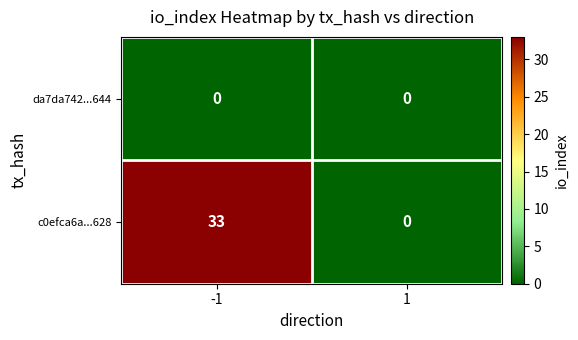

What is the maximum value shown in the chart?

33